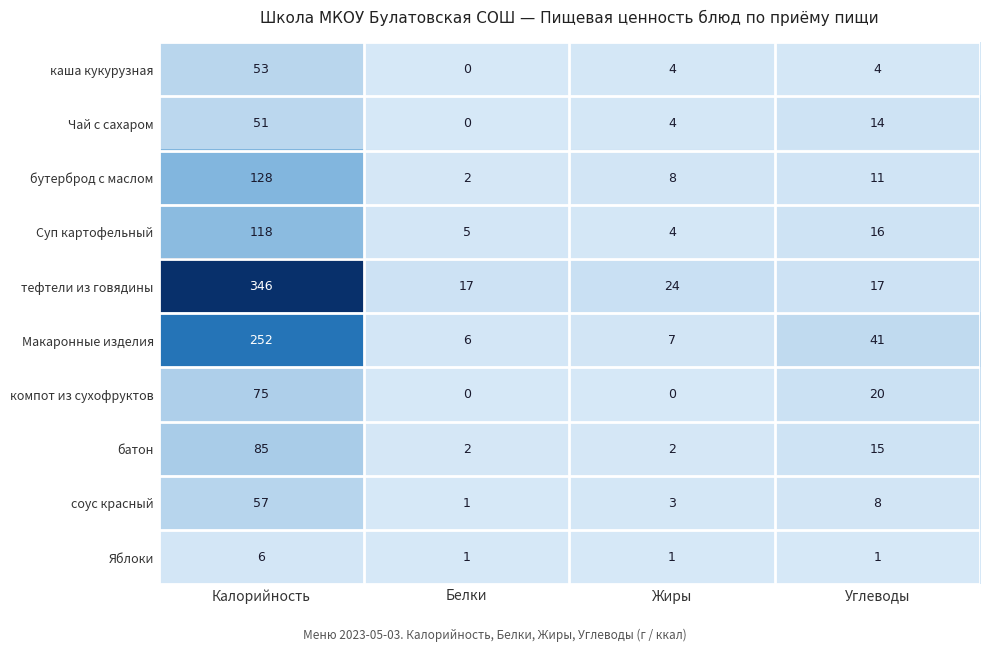

Where does the батон series first go above 15?

Калорийность